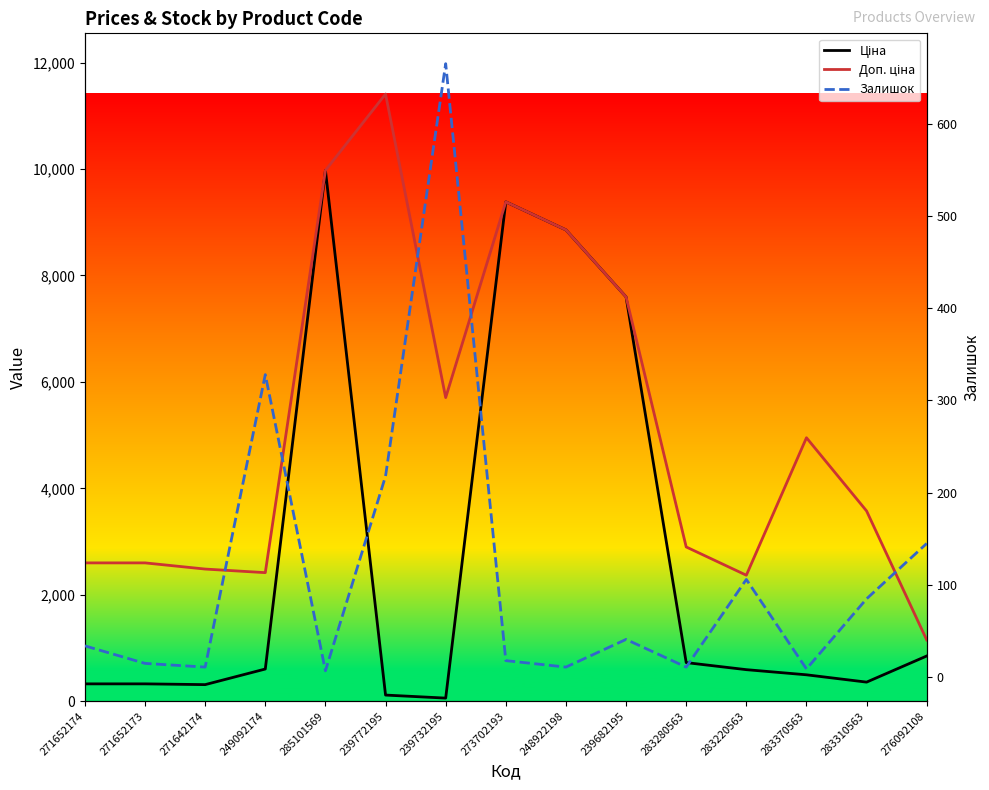

What is the label of the 3rd point from the right?

283370563